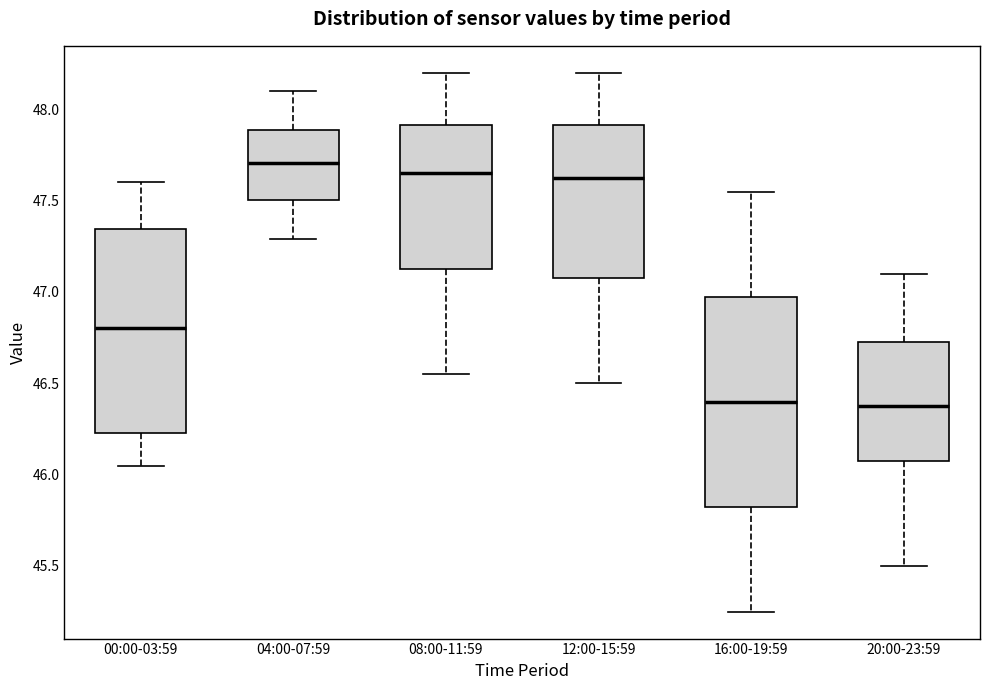

Where does the median line of the box for 04:00-07:59 sit on the y-axis? The values are not printed on the chart, so give them approximately, as read against the axis.

47.70